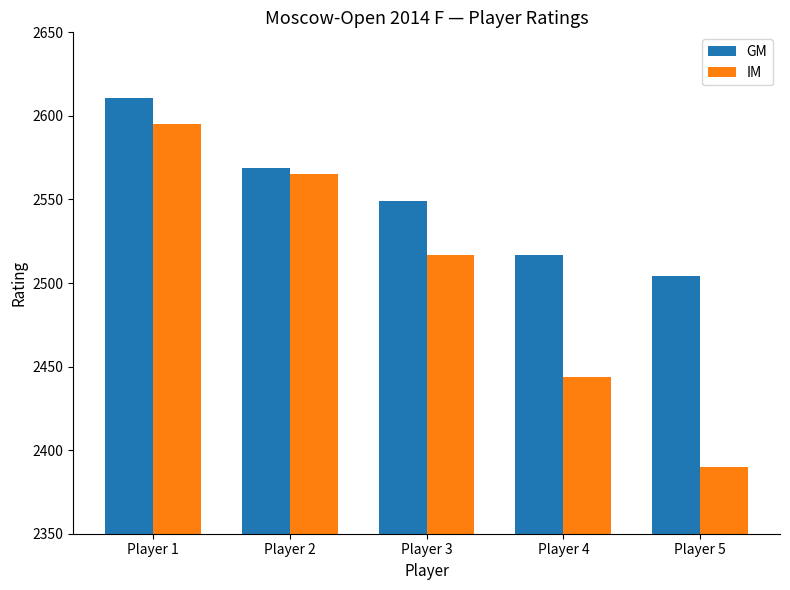

Between Player 1 and Player 3, which series saw the biggest shift?

IM